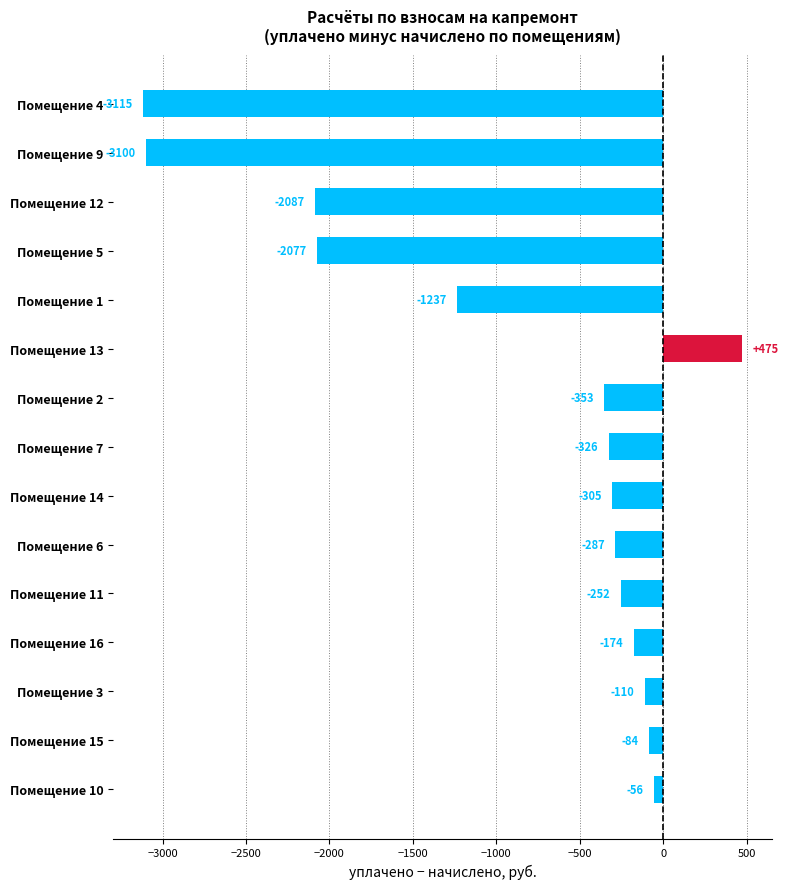

Count the number of values greater than -304.

7